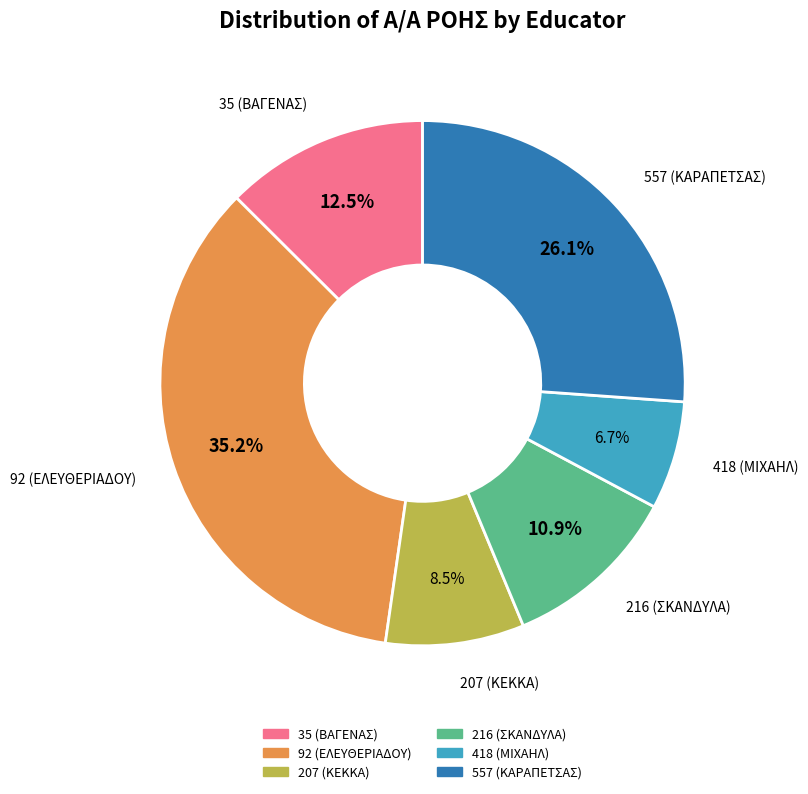

Which slice is the largest?

92 (ΕΛΕΥΘΕΡΙΑΔΟΥ)